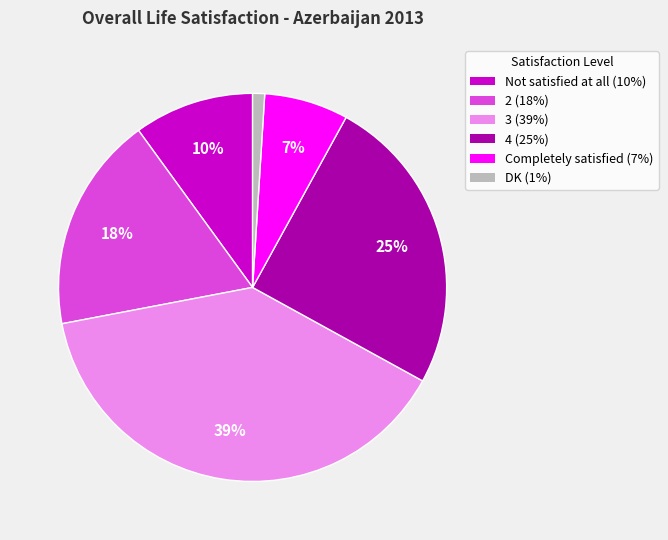

To the nearest percent, what is the average slice percentage?

17%